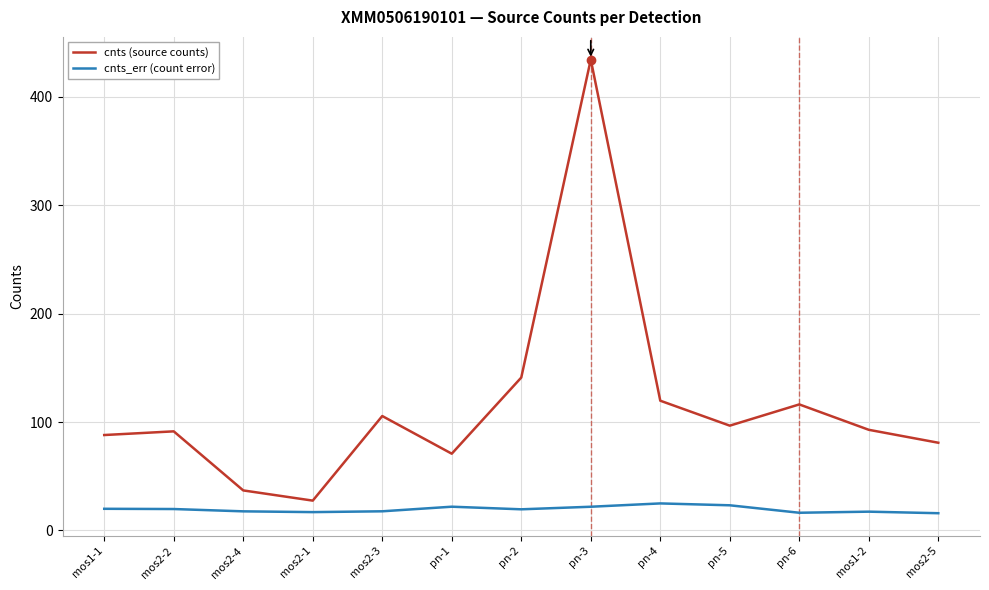

How many values in the cnts (source counts) series exceed 92?

7